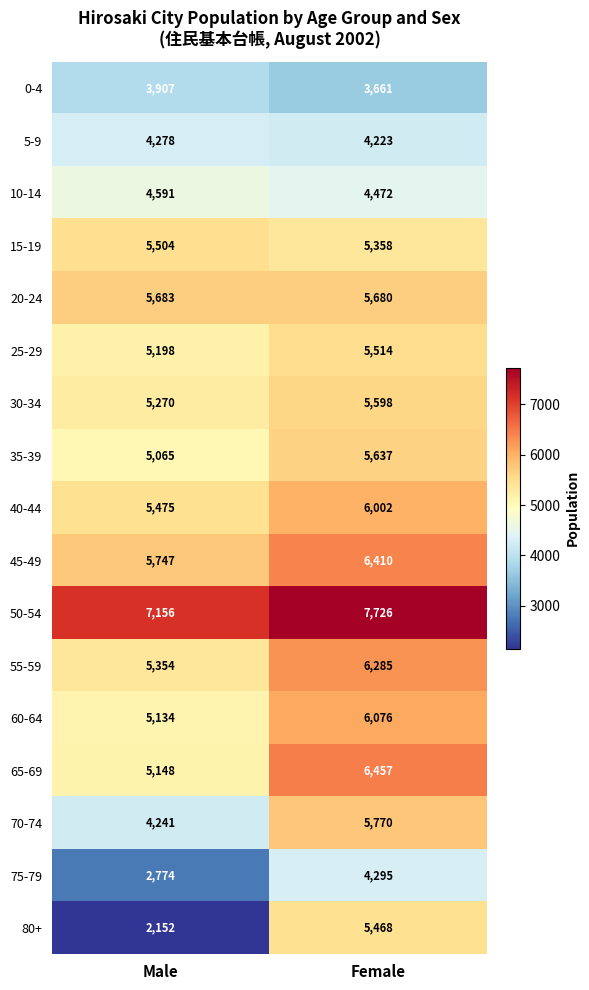

Which series has the widest spread of values?

80+